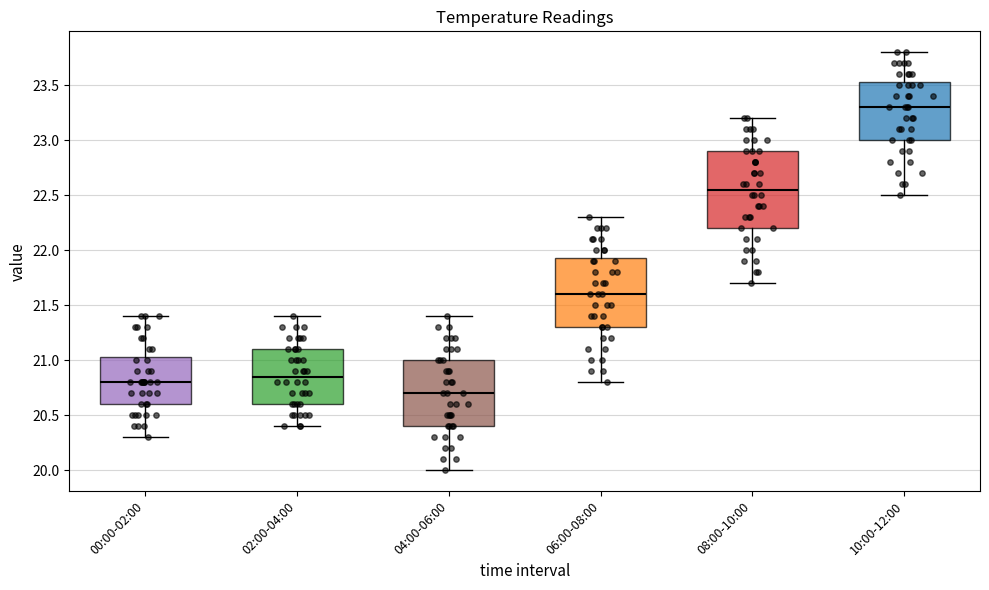

Which box is the tallest, from its lower edge to its upper edge?

08:00-10:00